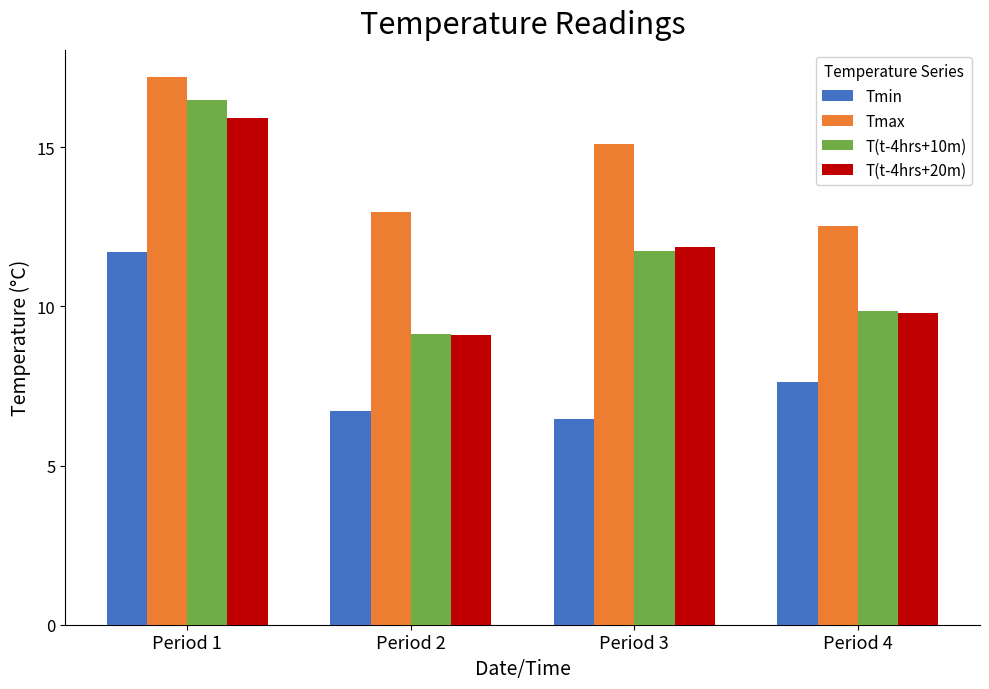

At which label is Tmin closest to 9?

Period 4